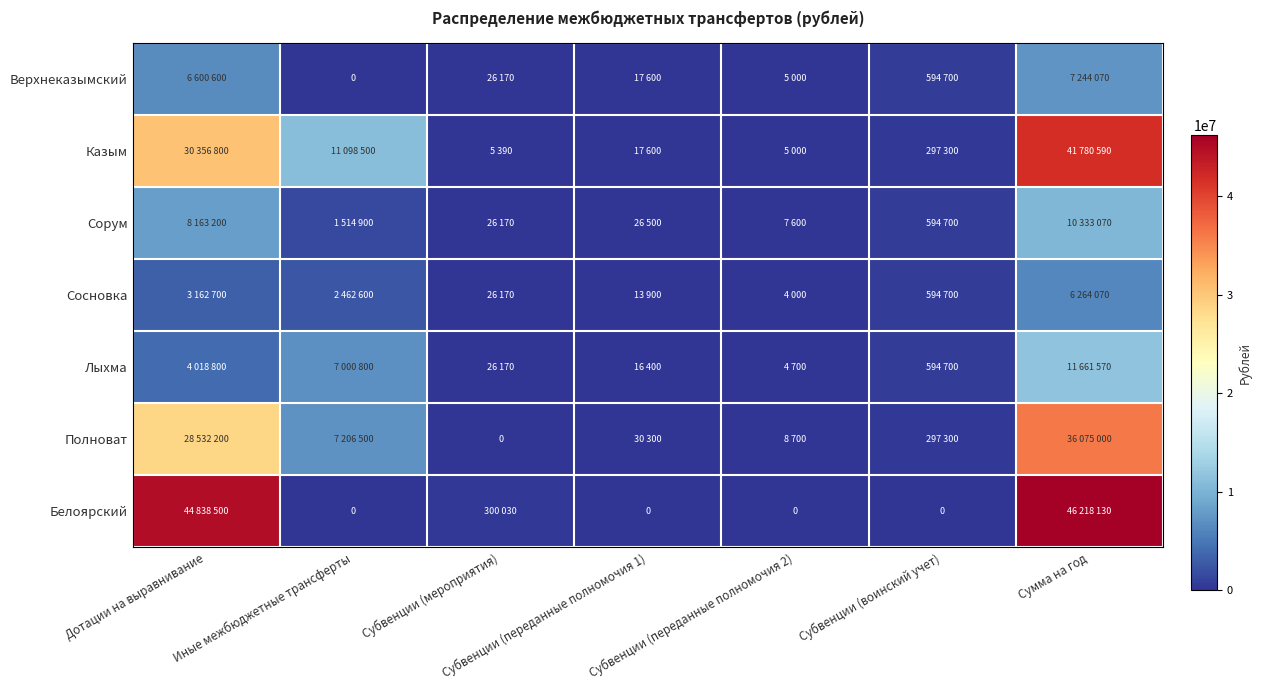

How many distinct data groups are displayed?

7